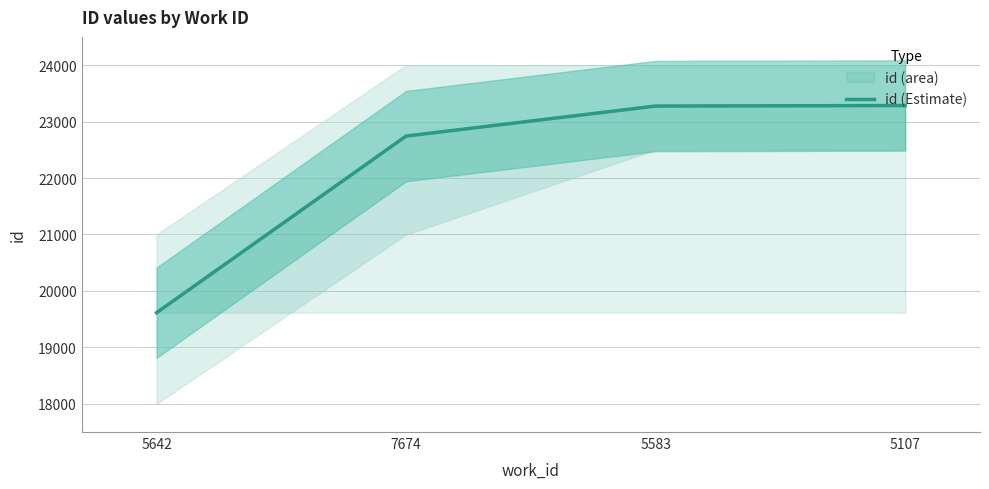

List the labels in order of value, largest first.

5107, 5583, 7674, 5642